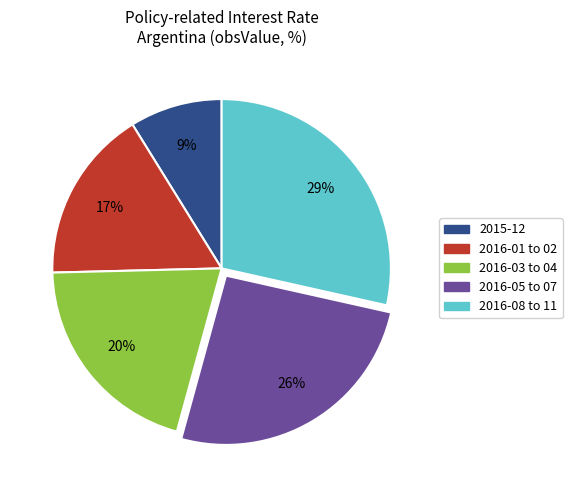

The 2015-12 slice represents 9% of the pie. True or false?

True